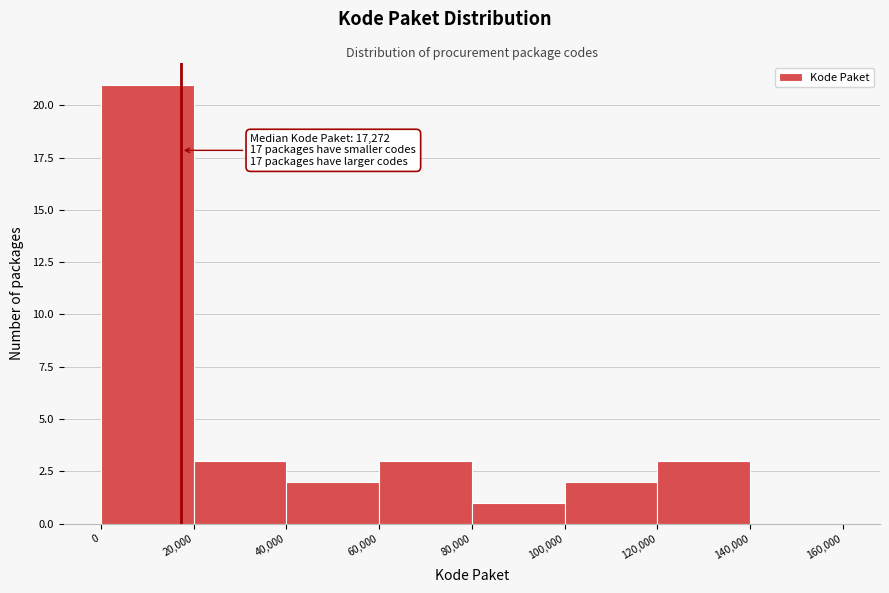

Which range on the x-axis has the tallest bar?

0 to 20,000